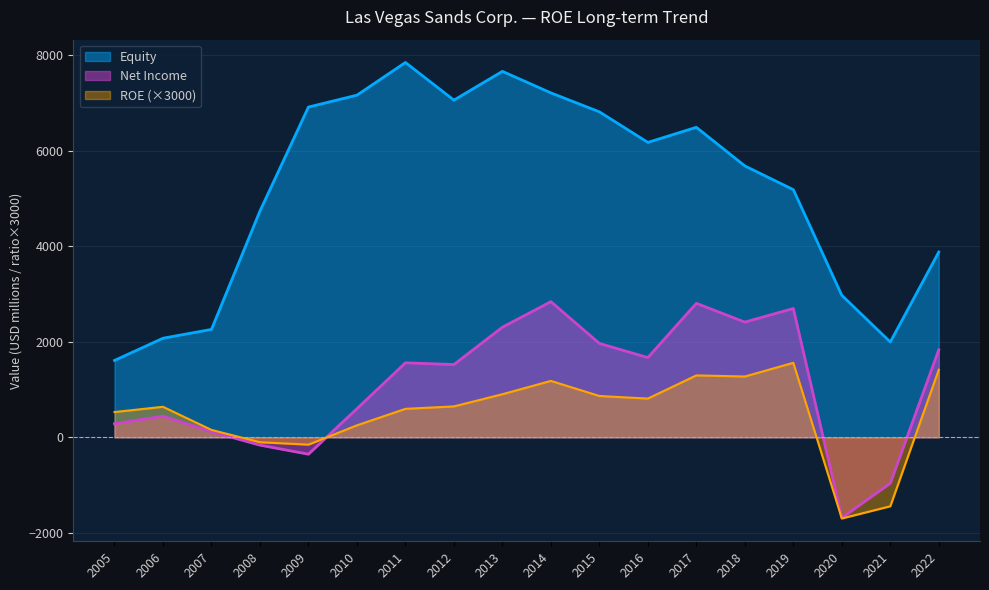

True or false: Equity and Net Income cross at least once.

False